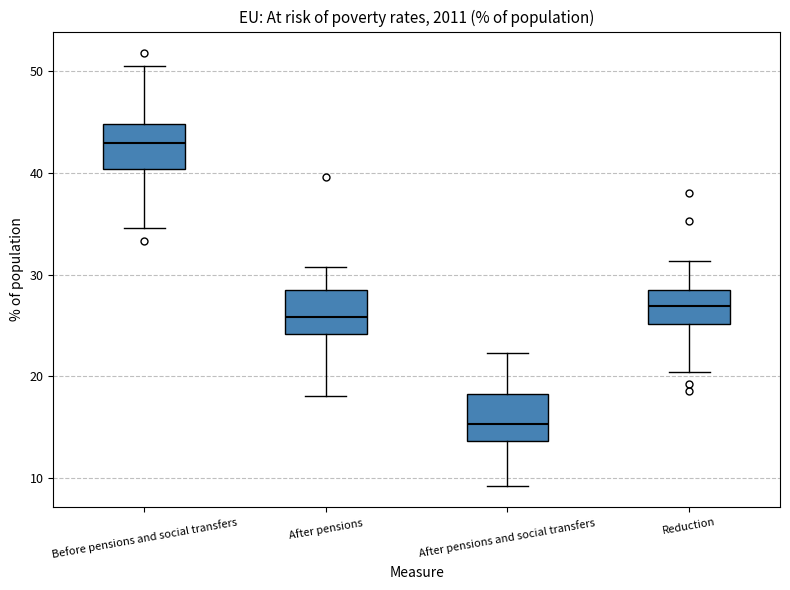

Reading left to right, read every box against the y-axis: the position of its median line, the range the box covers, and the ends of its whiskers. The values are not printed on the chart, so give them approximately, as read against the axis.

Before pensions and social transfers: median 43, box 40 to 45, whiskers 35 to 51
After pensions: median 26, box 24 to 29, whiskers 18 to 31
After pensions and social transfers: median 15, box 14 to 18, whiskers 9 to 22
Reduction: median 27, box 25 to 29, whiskers 20 to 31